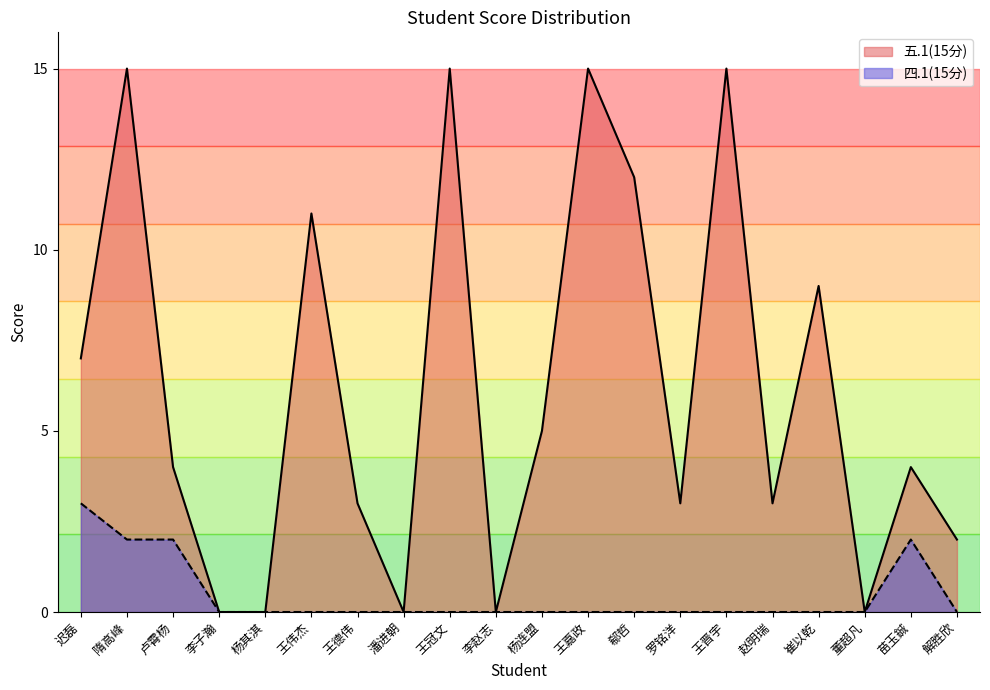

Count the number of data series in this chart.

2